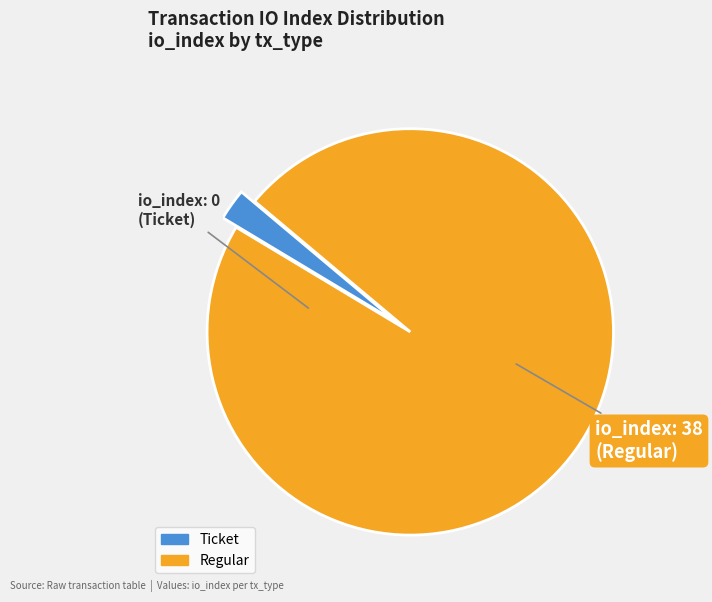

How many slices are in this pie chart?

2